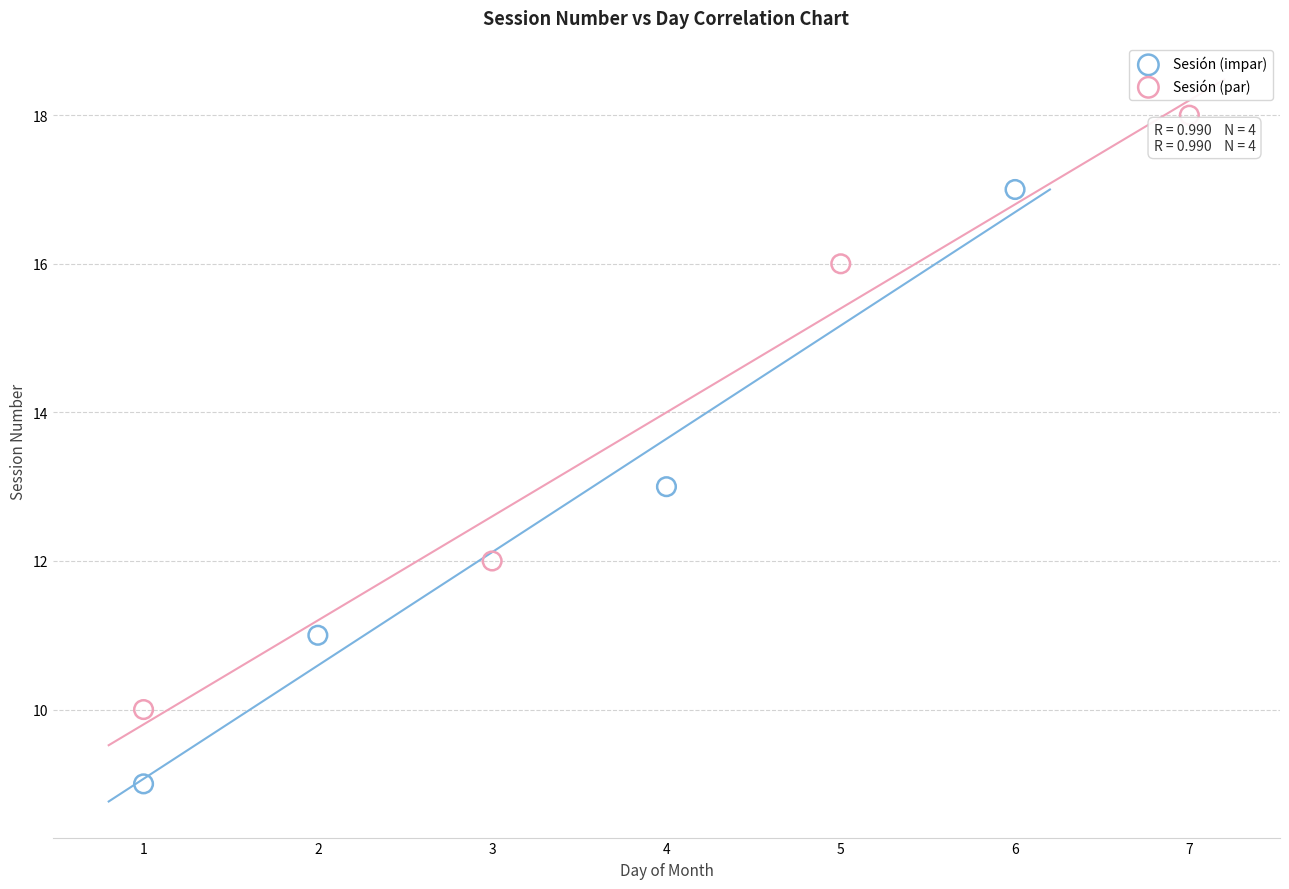

Which series reaches the maximum Y coordinate?

Sesión (par)